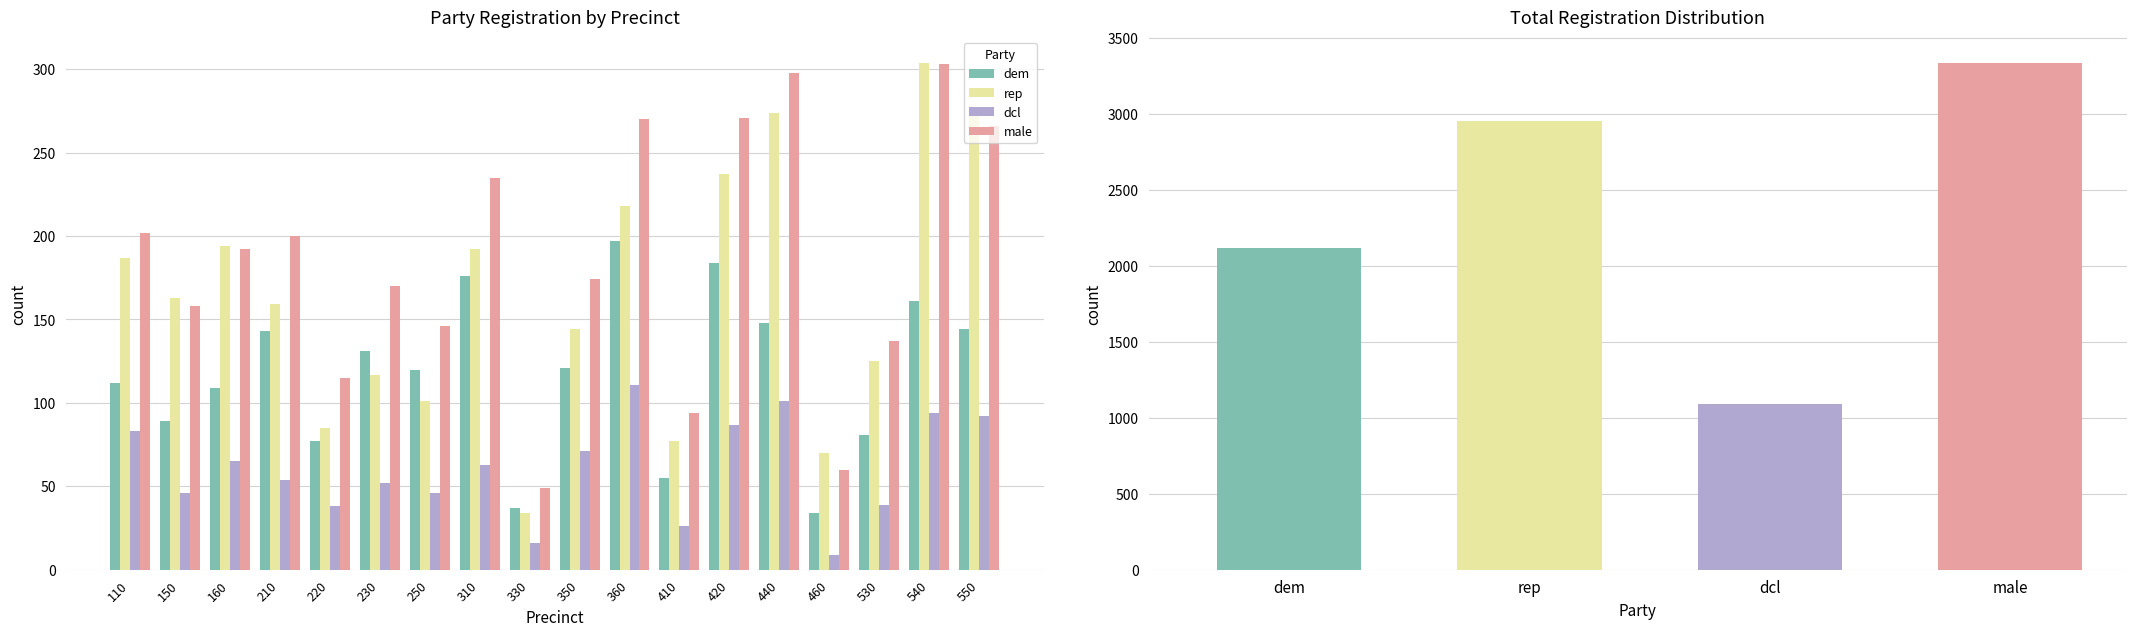

Does the chart contain stacked bars?

No